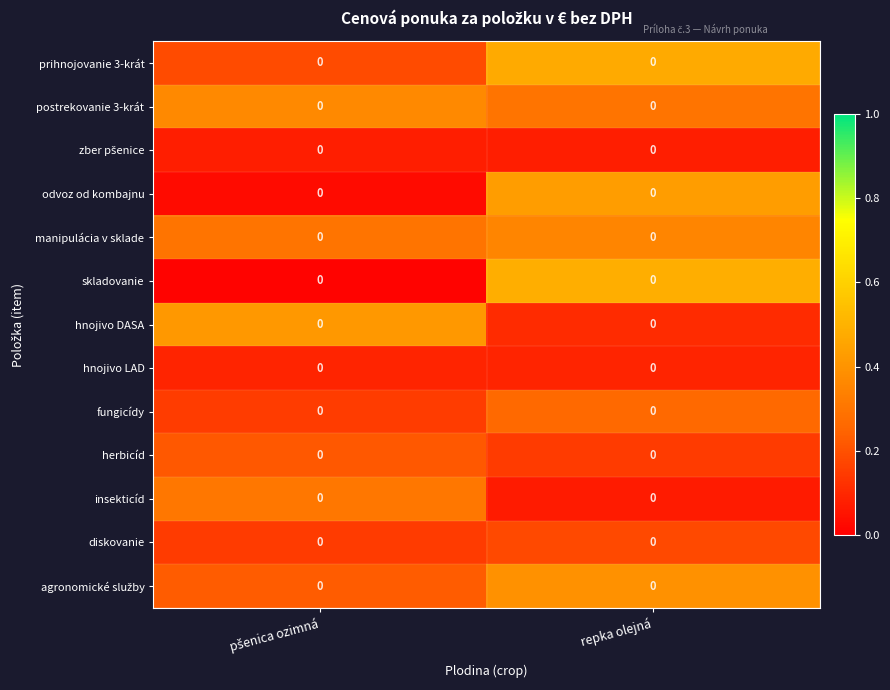

Which series changed the most between pšenica ozimná and repka olejná?

skladovanie